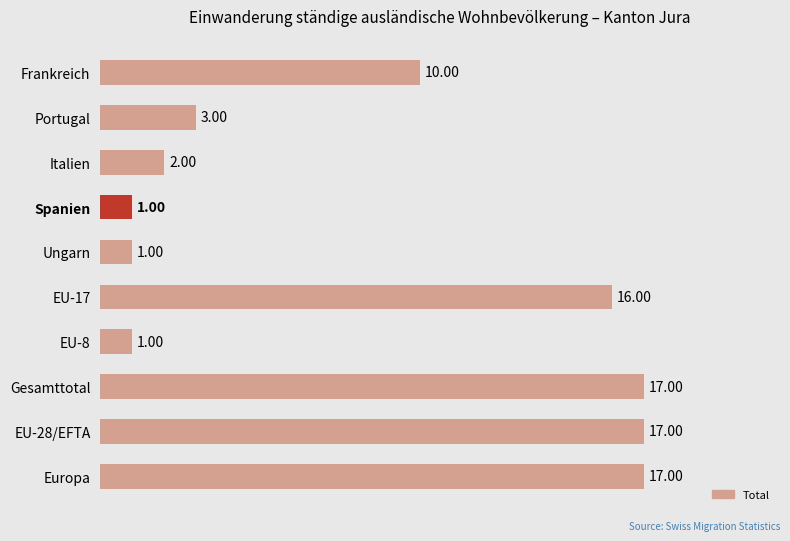

Which has a higher value, Spanien or Portugal?

Portugal